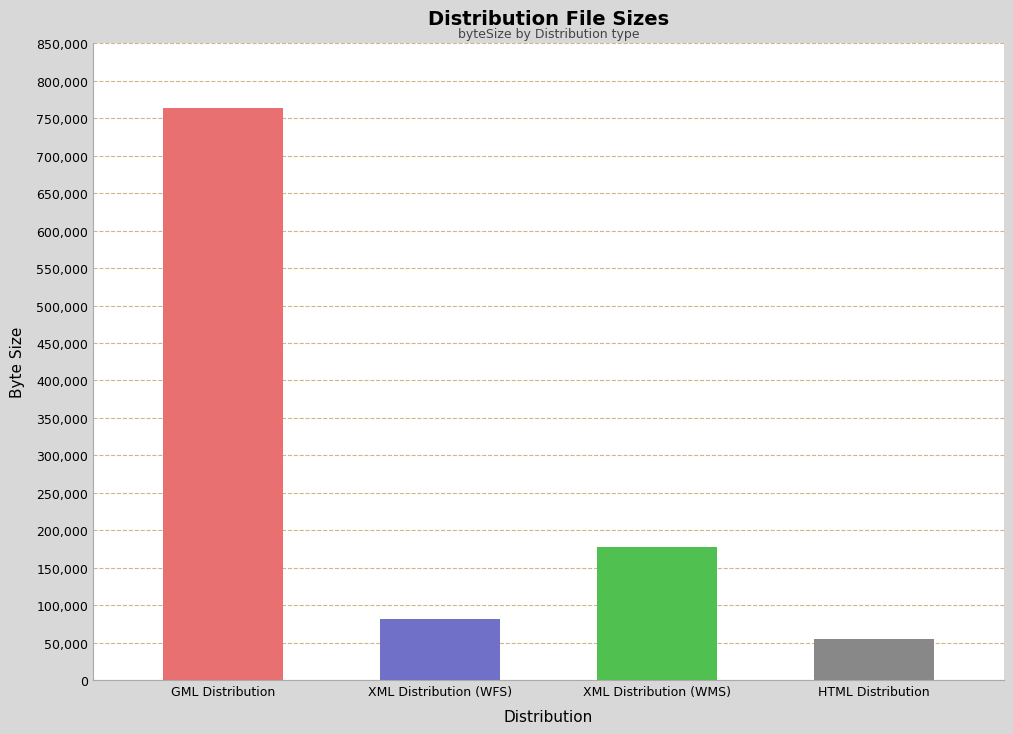

Between HTML Distribution and XML Distribution (WMS), which is larger?

XML Distribution (WMS)